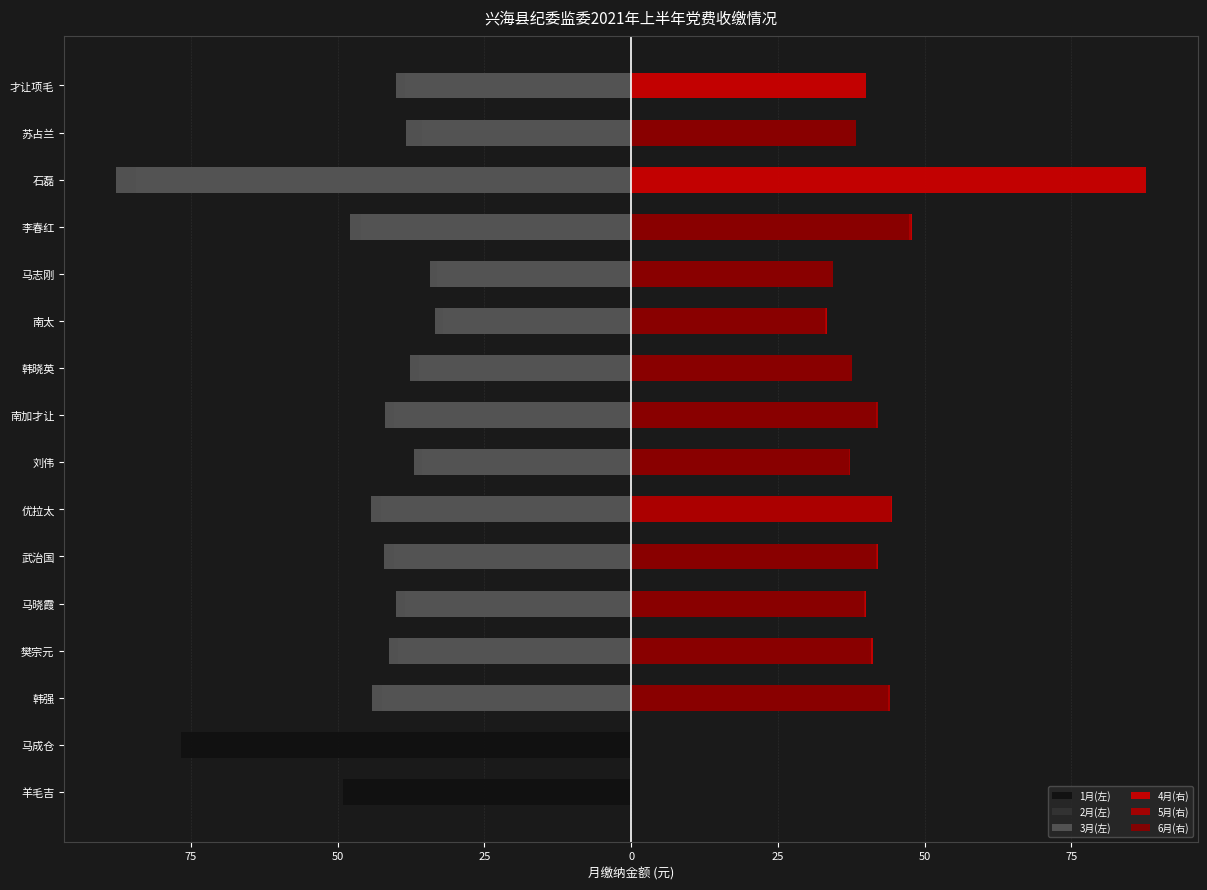

Which series changed the most between 马晓霞 and 南加才让?

5月(右)